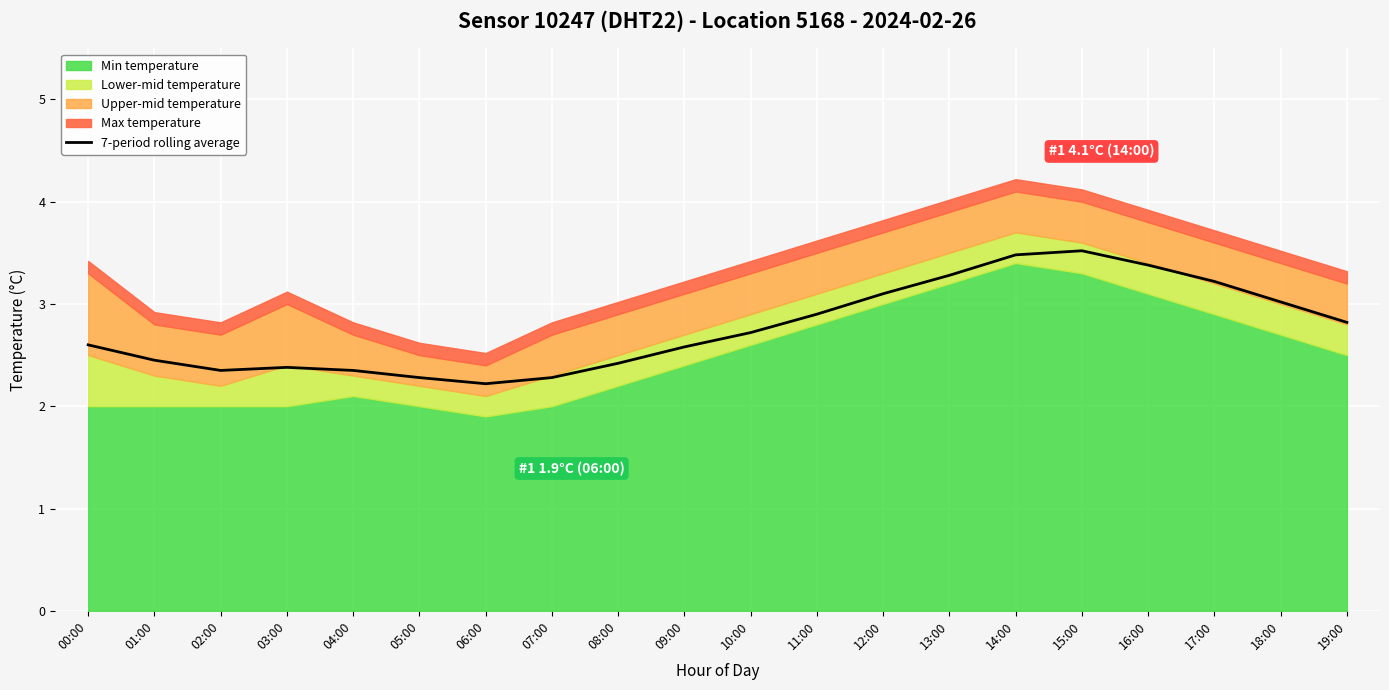

What is the highest value of the 7-period rolling average series?

3.5